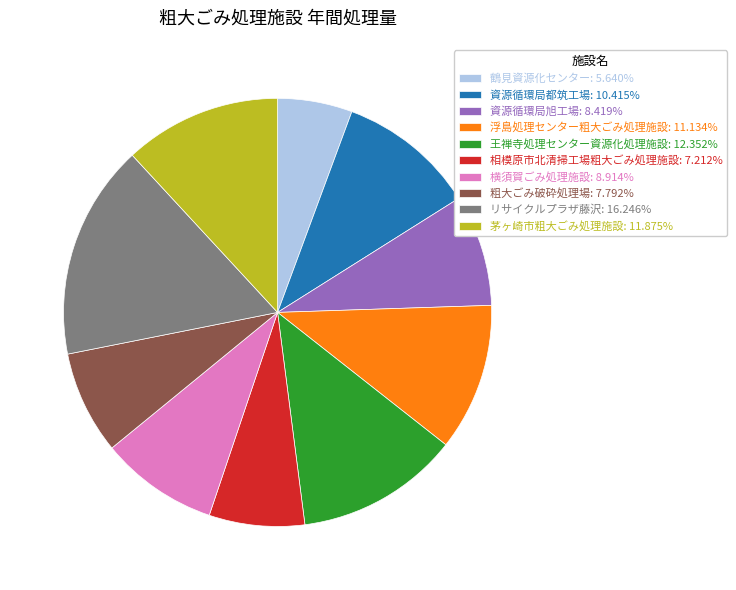

Combined, do 横須賀ごみ処理施設: 8.914% and 相模原市北清掃工場粗大ごみ処理施設: 7.212% account for over 50%?

No